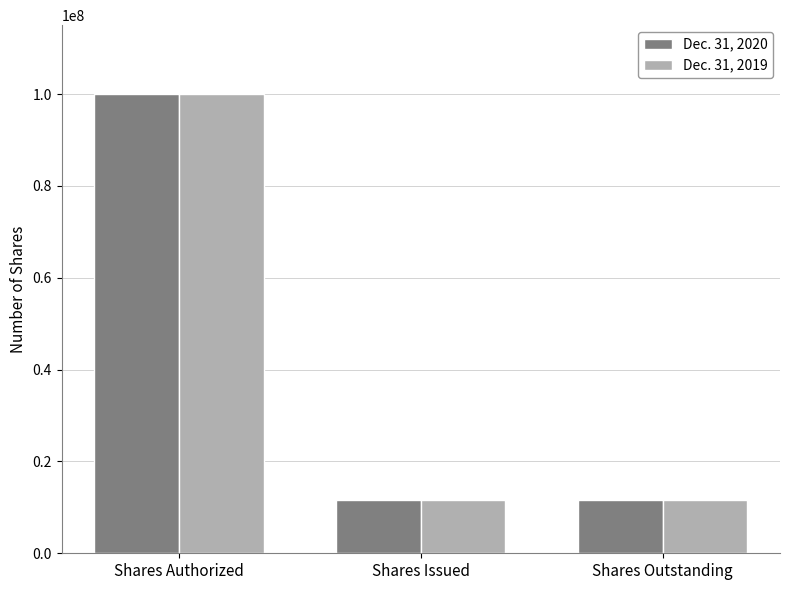

What is the difference between the maximum and minimum values in the Dec. 31, 2019 series?

88364469